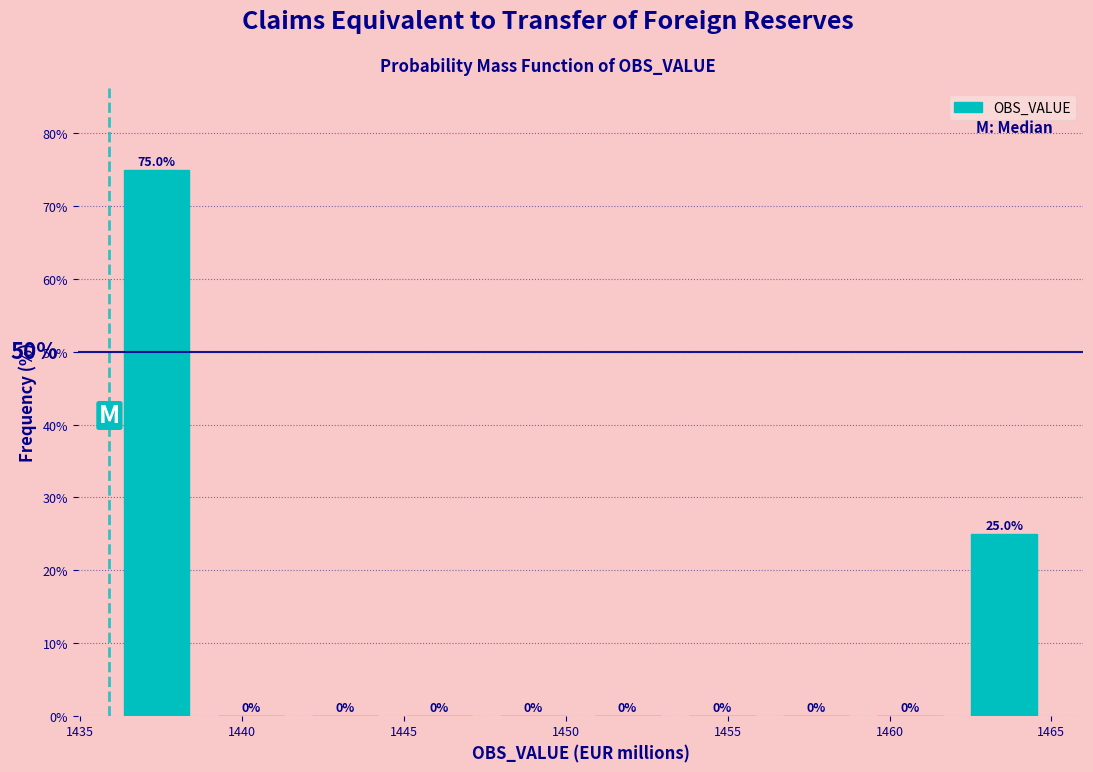

How tall is the bar that spans 1462.0 to 1465.0 on the x-axis? The bar edges are not printed on the chart, so give them approximately, as read against the axis.

25.0